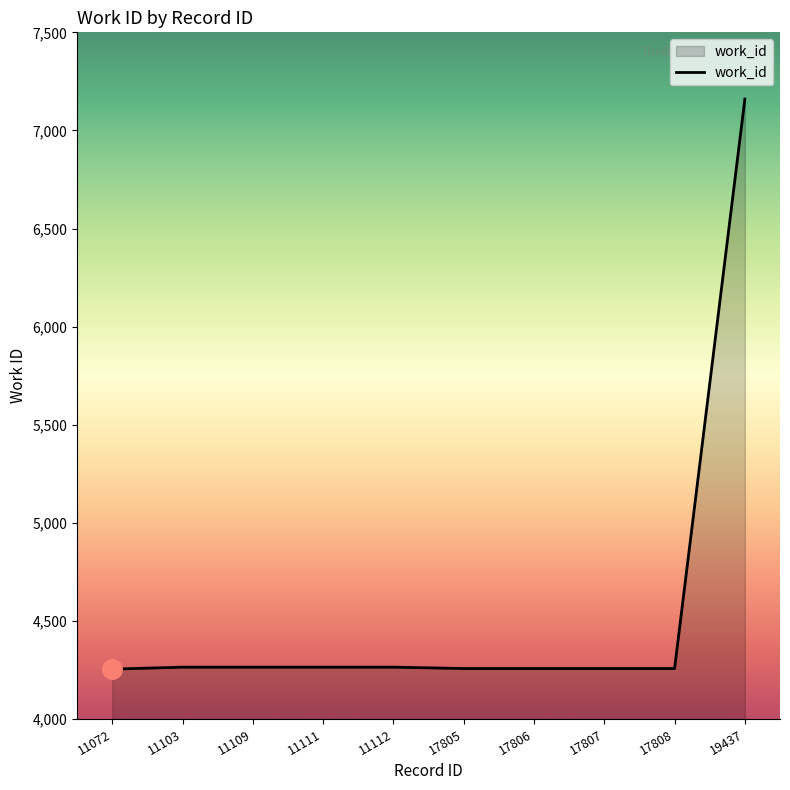

Approximately how many times larger is the value at 11103 compared to 11109?

1.0